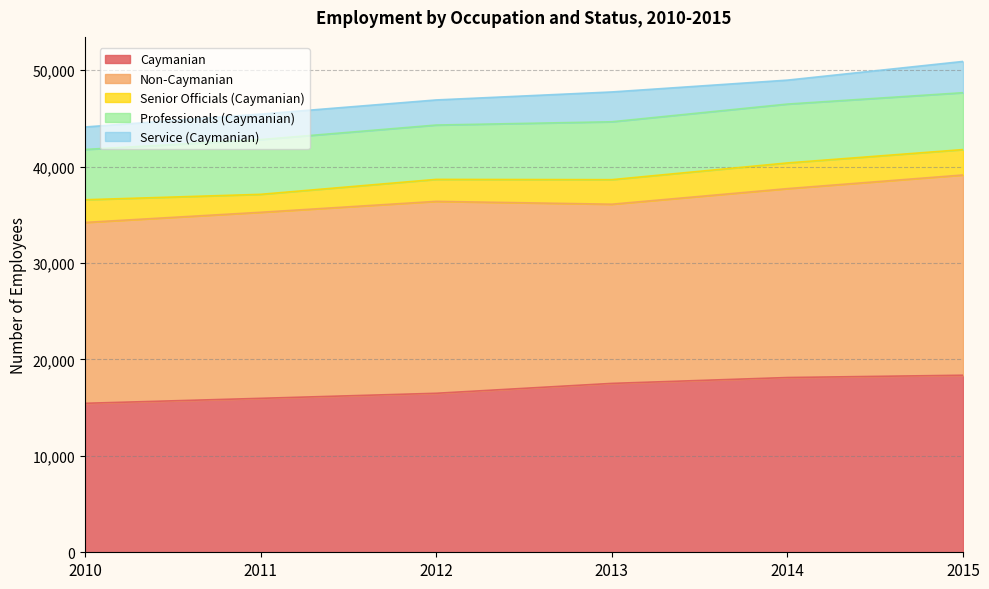

List the series in order of their peak value, highest first.

Non-Caymanian, Caymanian, Professionals (Caymanian), Service (Caymanian), Senior Officials (Caymanian)